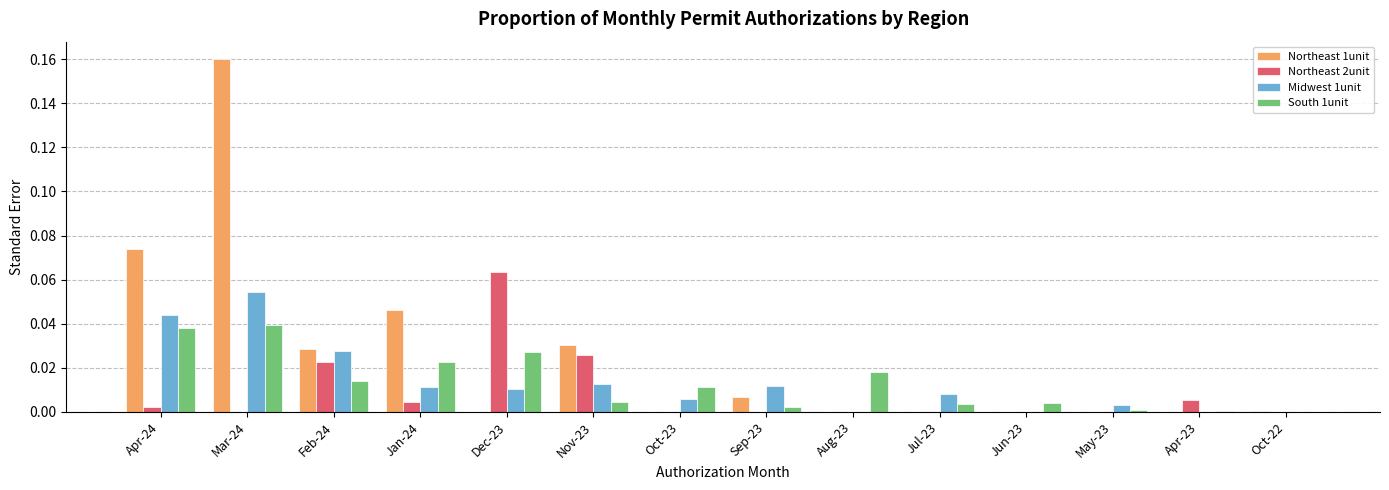

Which category has the highest value in the Northeast 1unit series?

Mar-24